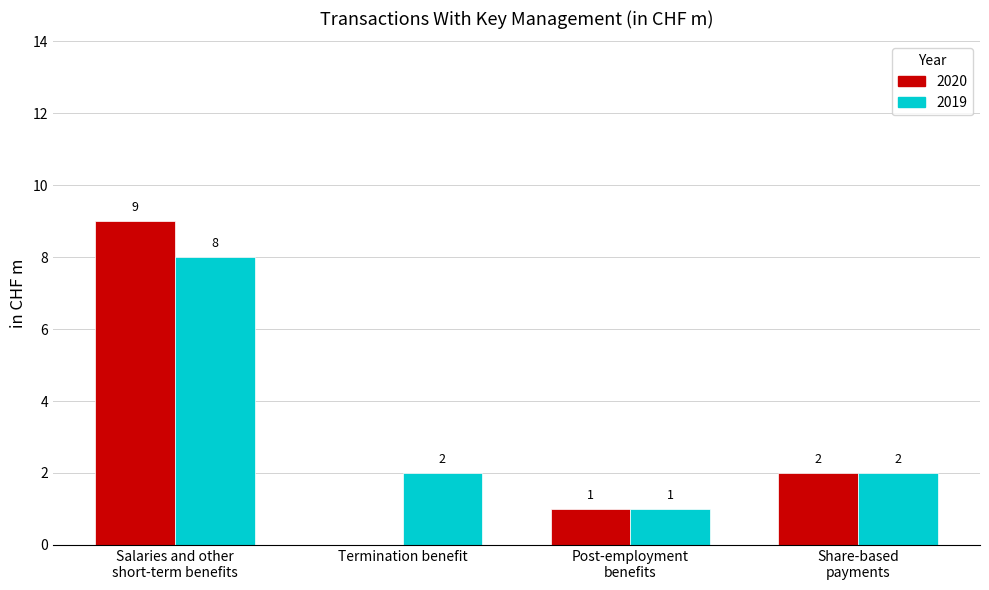

Reading right to left, what are all the values shown in this chart?

2020: Share-based
payments=2	Post-employment
benefits=1	Termination benefit=0	Salaries and other
short-term benefits=9
2019: Share-based
payments=2	Post-employment
benefits=1	Termination benefit=2	Salaries and other
short-term benefits=8